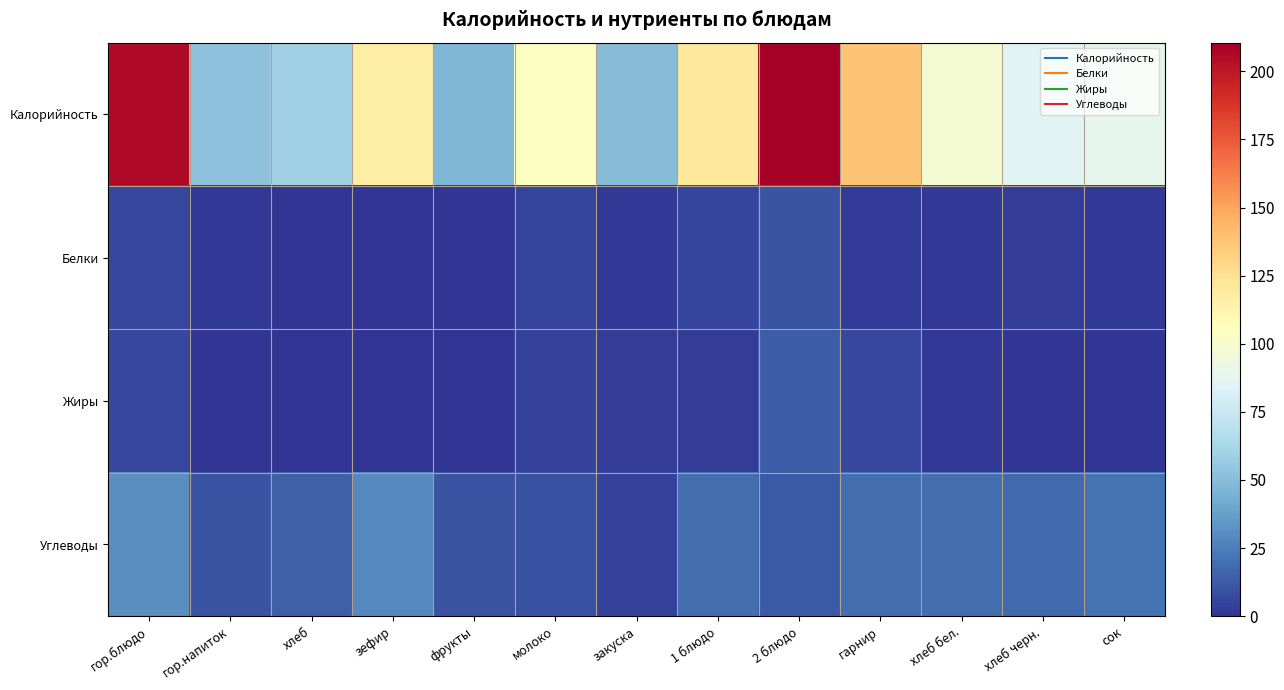

Which category has the highest value across all series?

2 блюдо